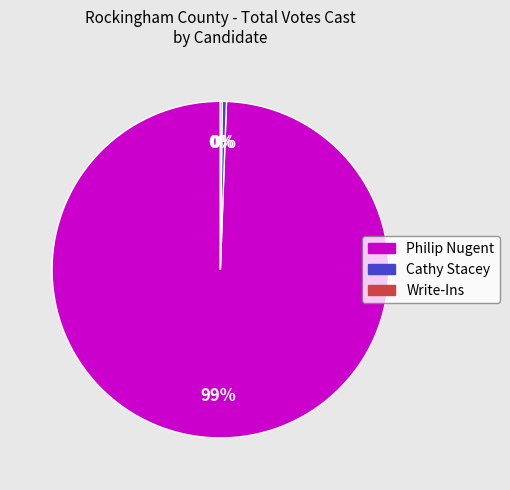

Between Cathy Stacey and Philip Nugent, which is larger?

Philip Nugent